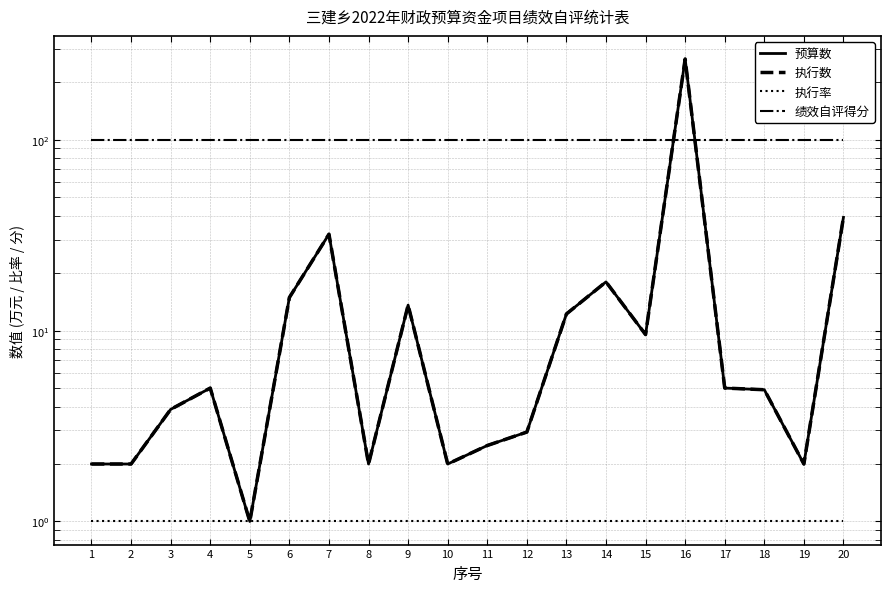

At which label does 执行数 reach its minimum?

5